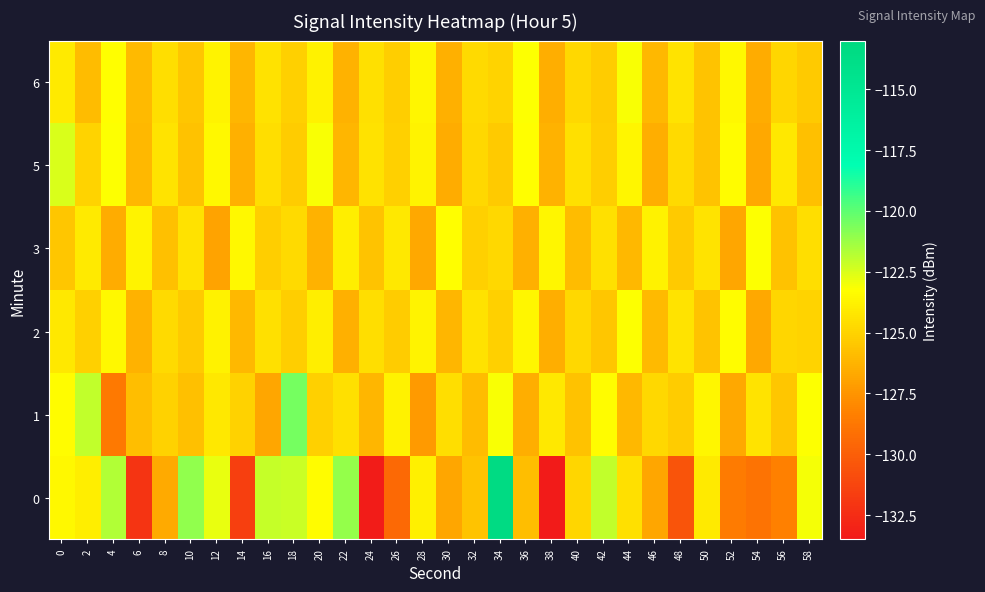

How many data points does each series have?

30